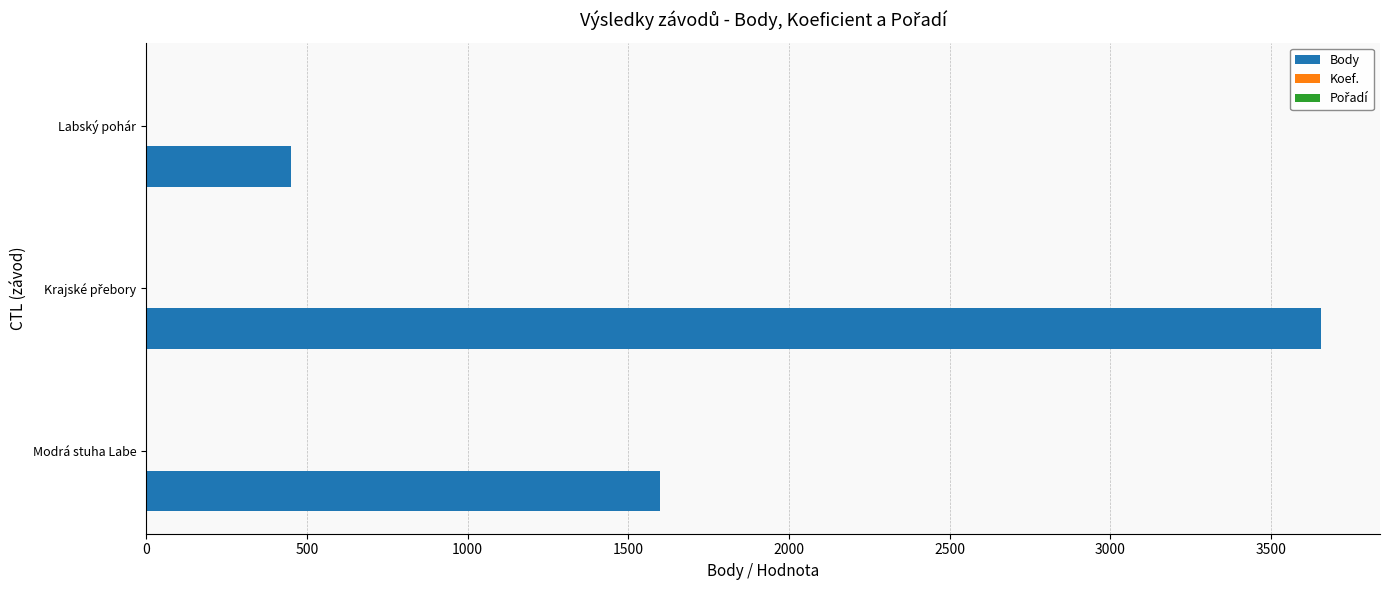

At which label is Body closest to 2054?

Modrá stuha Labe